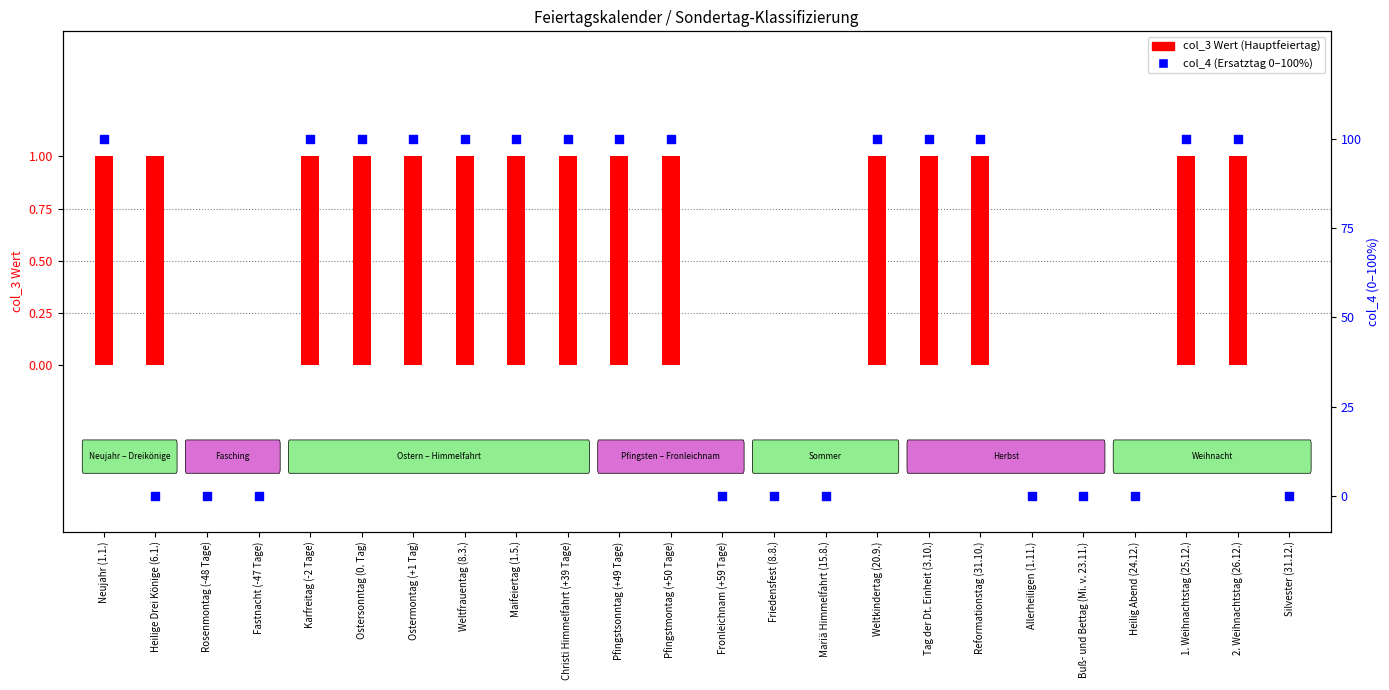

At which category is the sum across all series the highest?

Neujahr (1.1.)